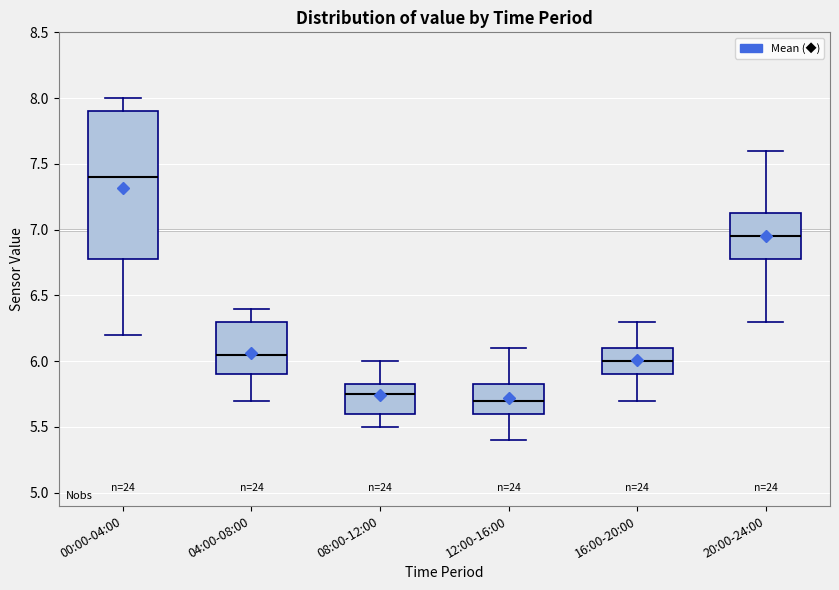

Reading left to right, read every box against the y-axis: the position of its median line, the range the box covers, and the ends of its whiskers. The values are not printed on the chart, so give them approximately, as read against the axis.

00:00-04:00: median 7.40, box 6.80 to 7.90, whiskers 6.20 to 8.00
04:00-08:00: median 6.05, box 5.90 to 6.30, whiskers 5.70 to 6.40
08:00-12:00: median 5.75, box 5.60 to 5.85, whiskers 5.50 to 6.00
12:00-16:00: median 5.70, box 5.60 to 5.85, whiskers 5.40 to 6.10
16:00-20:00: median 6.00, box 5.90 to 6.10, whiskers 5.70 to 6.30
20:00-24:00: median 6.95, box 6.80 to 7.15, whiskers 6.30 to 7.60